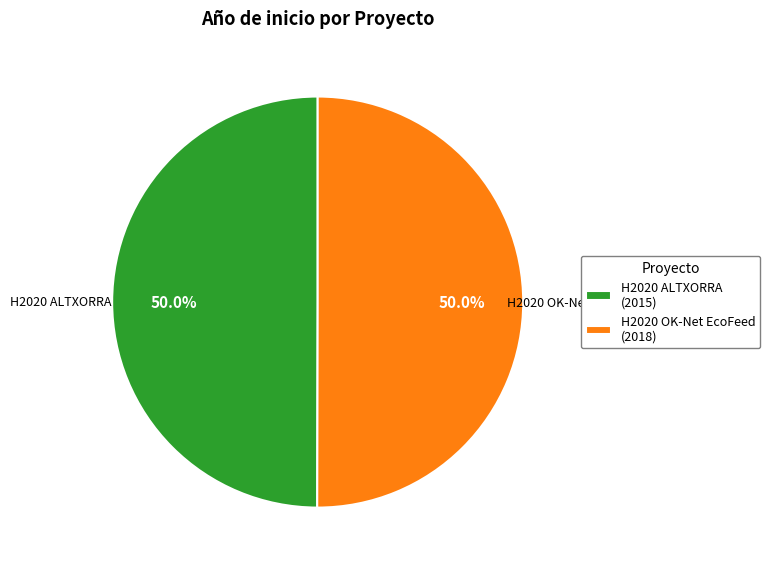

Is it true that H2020 ALTXORRA is 50% of the pie?

True